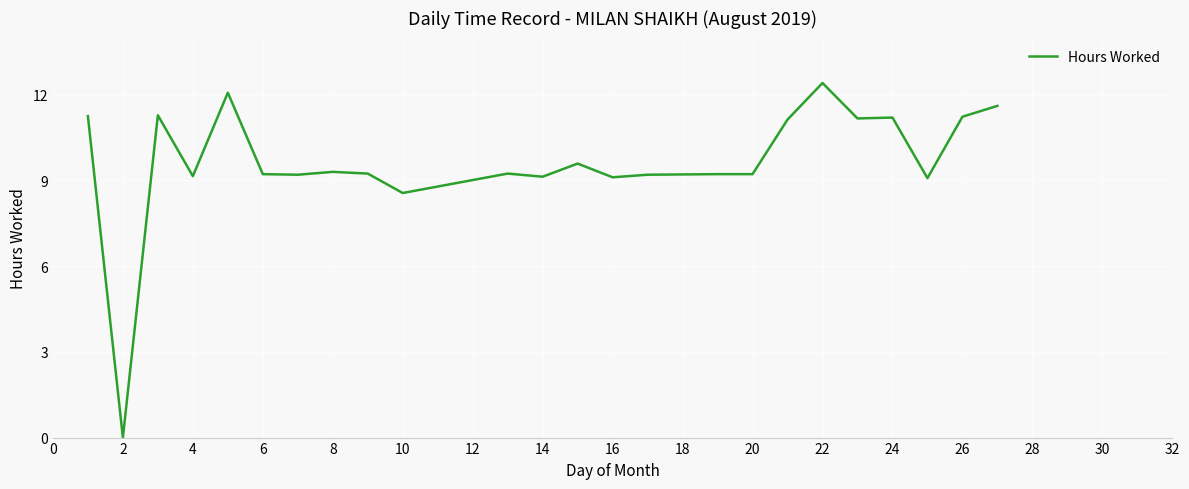

What is the greatest value displayed?

12.4